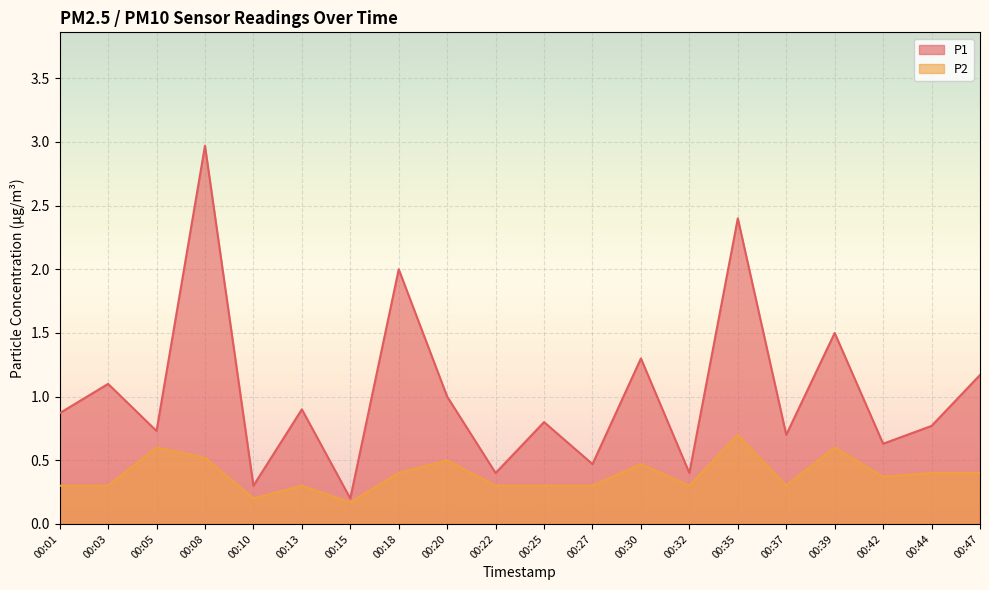

At which category does P2 reach its first local peak?

00:05